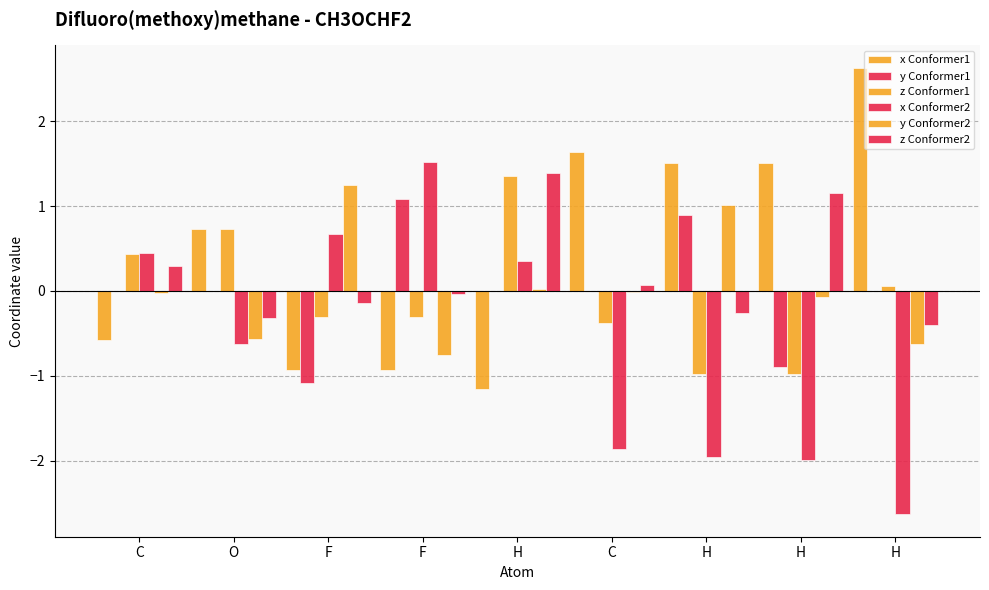

How many distinct data groups are displayed?

6